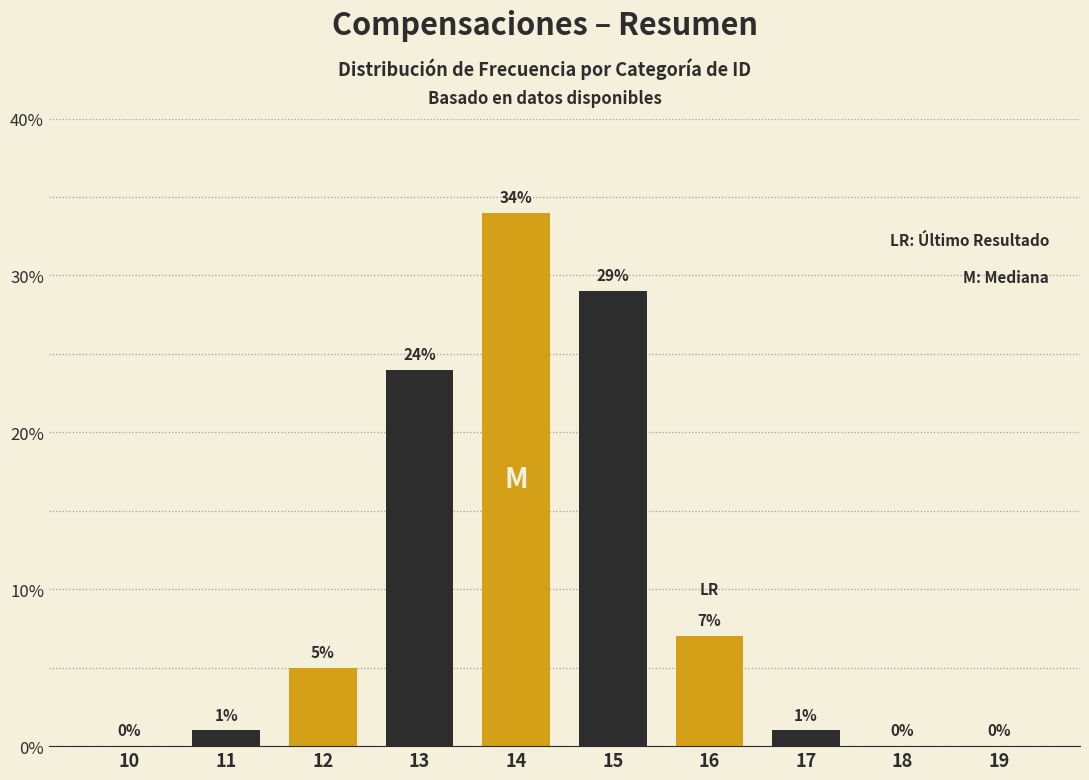

Reading left to right, list all the values displayed in this chart.

10=0	11=1	12=5	13=24	14=34	15=29	16=7	17=1	18=0	19=0